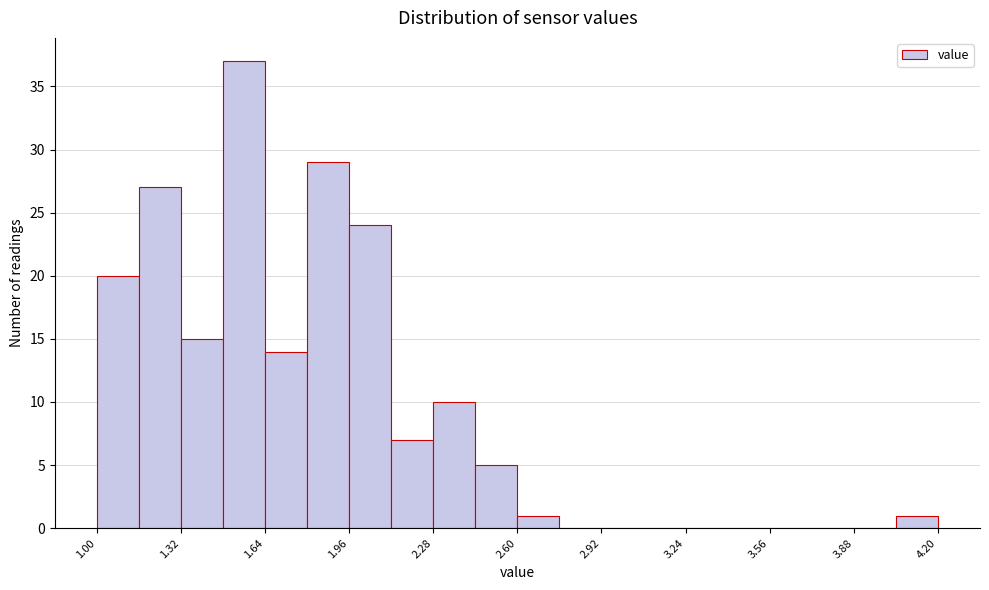

Read against the x-axis, roughly where is the centre of the tallest bar?

1.55